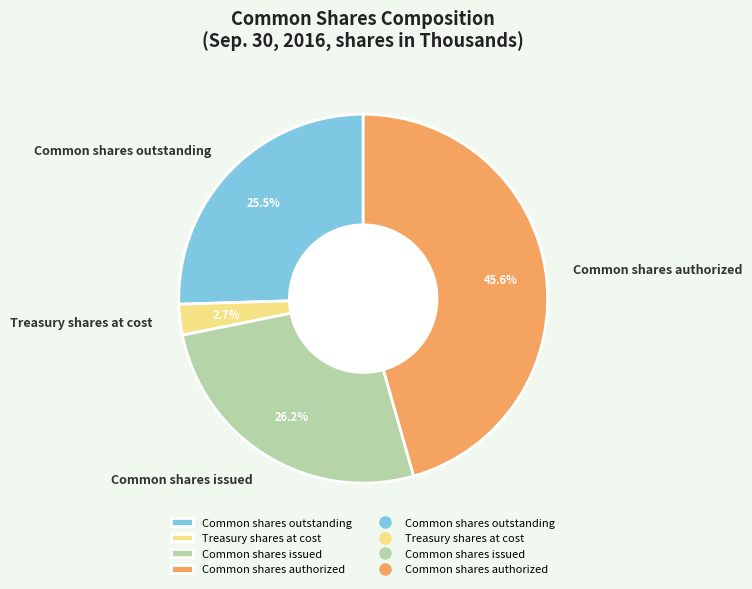

Is it true that Common shares authorized is 52% of the pie?

False